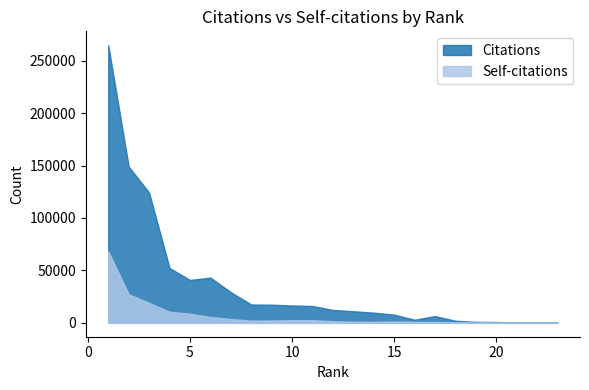

The value of Self-citations at 15 is 1256. True or false?

True